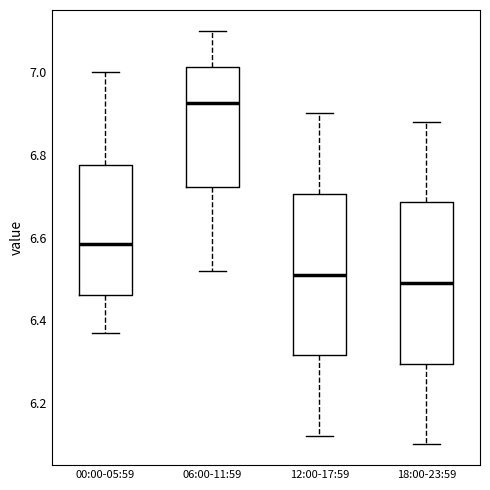

Reading left to right, transcribe this box plot: for each box, give where its median line is, the range the box spans, and where its two whiskers end, as read against the y-axis. The values are not printed on the chart, so give them approximately, as read against the axis.

00:00-05:59: median 6.58, box 6.46 to 6.78, whiskers 6.38 to 7.00
06:00-11:59: median 6.92, box 6.72 to 7.02, whiskers 6.52 to 7.10
12:00-17:59: median 6.52, box 6.32 to 6.70, whiskers 6.12 to 6.90
18:00-23:59: median 6.50, box 6.30 to 6.68, whiskers 6.10 to 6.88